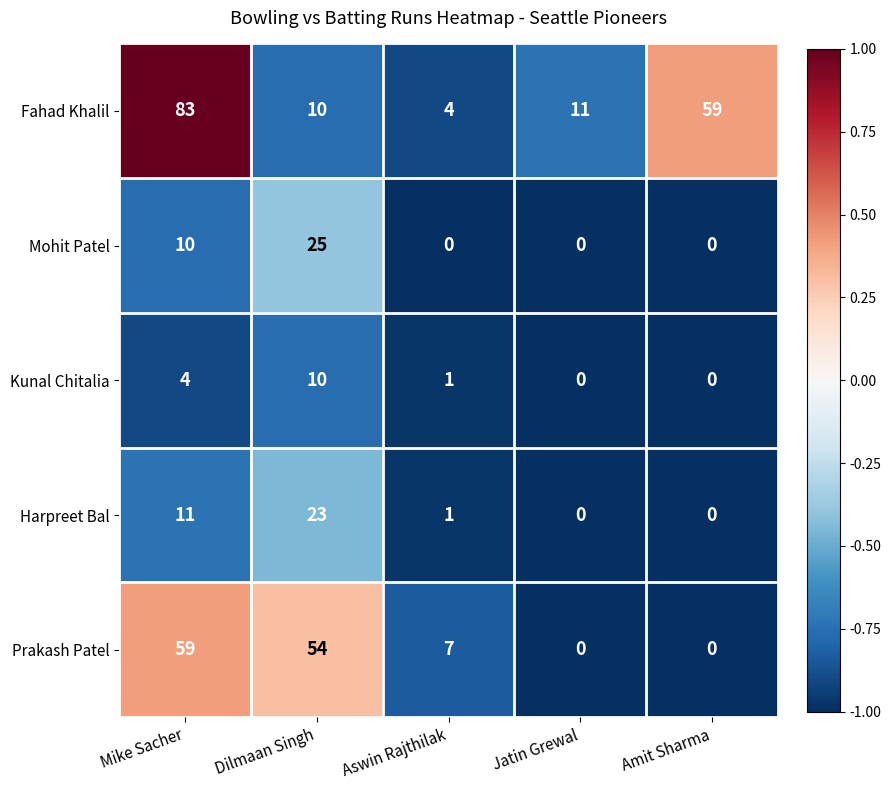

Reading left to right, what are all the values shown in this chart?

Fahad Khalil: 83	10	4	11	59
Mohit Patel: 10	25	0	0	0
Kunal Chitalia: 4	10	1	0	0
Harpreet Bal: 11	23	1	0	0
Prakash Patel: 59	54	7	0	0